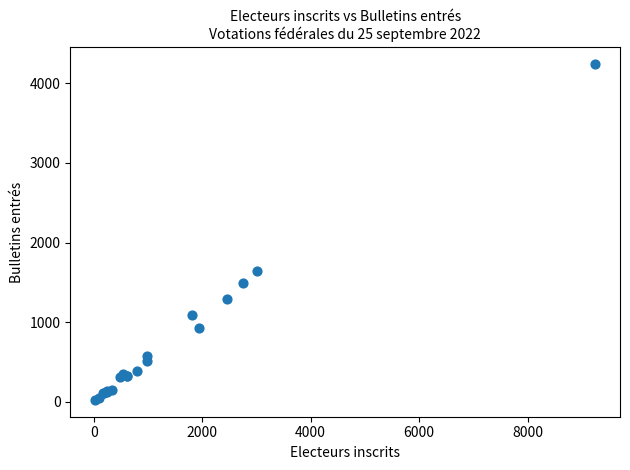

What Y value in the scatter plot is closest to 2131?

1638